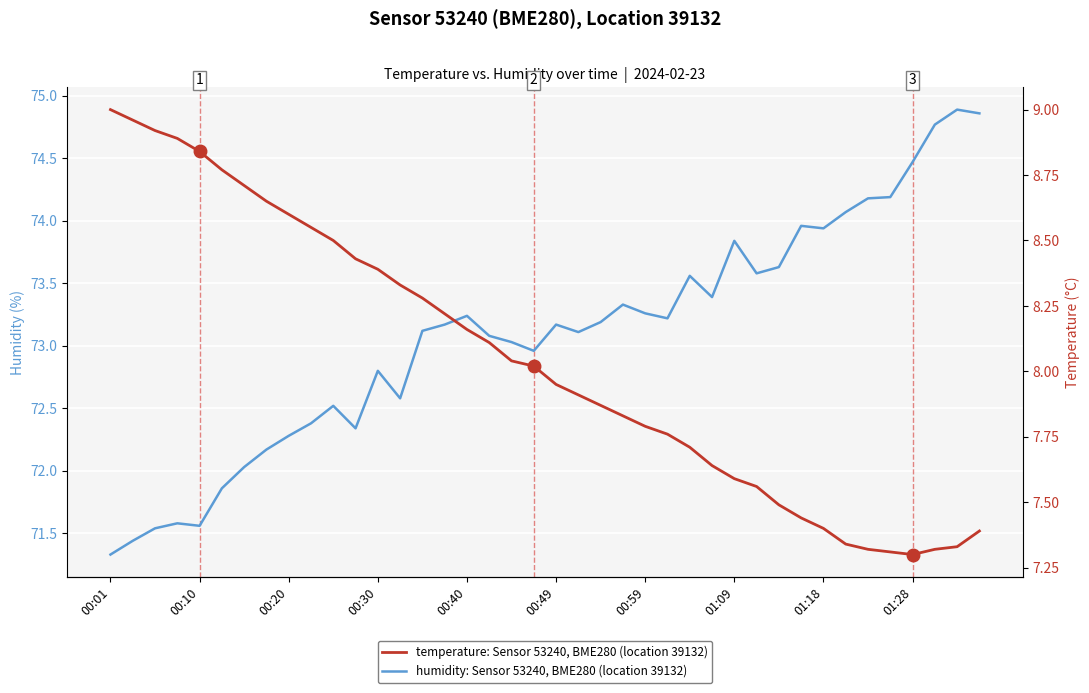

Which series changed the most between 00:20 and 01:28?

humidity: Sensor 53240, BME280 (location 39132)